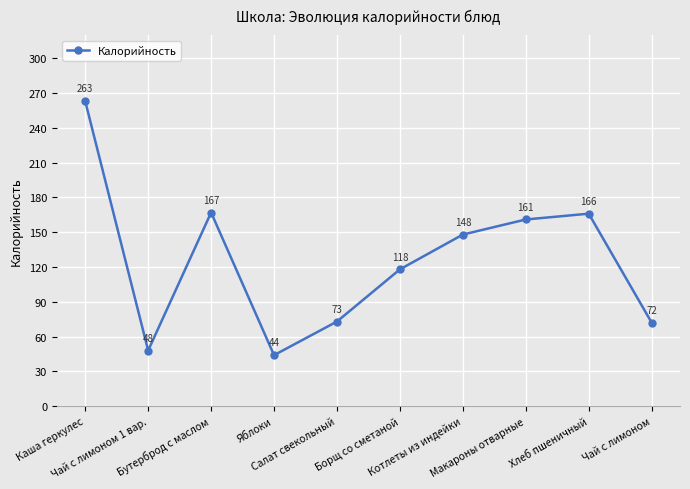

At which category does the chart reach its minimum across all series?

Яблоки